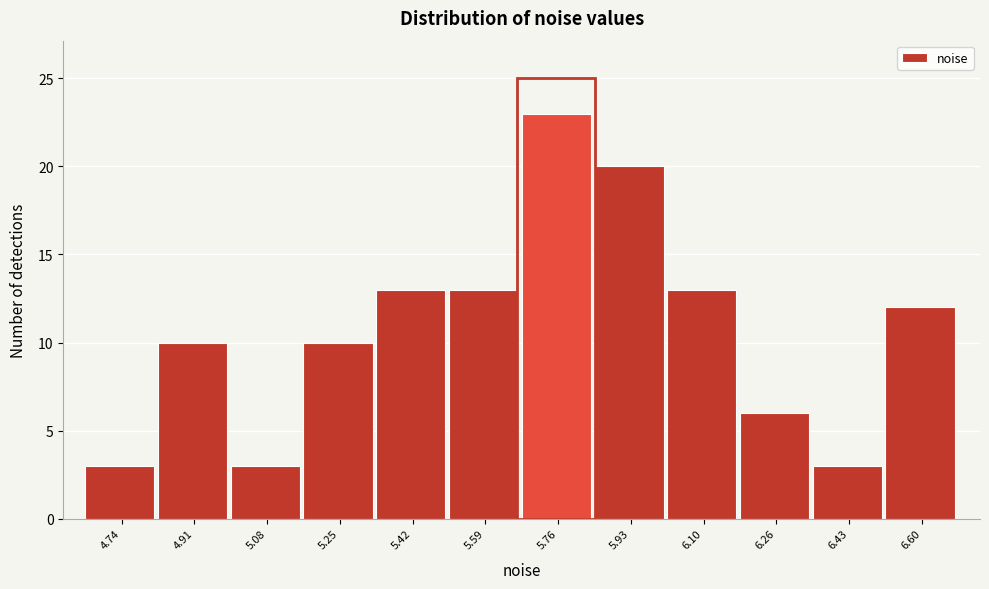

Reading left to right, extract all data points from this chart.

4.74=3	4.91=10	5.08=3	5.25=10	5.42=13	5.59=13	5.76=23	5.93=20	6.10=13	6.26=6	6.43=3	6.60=12